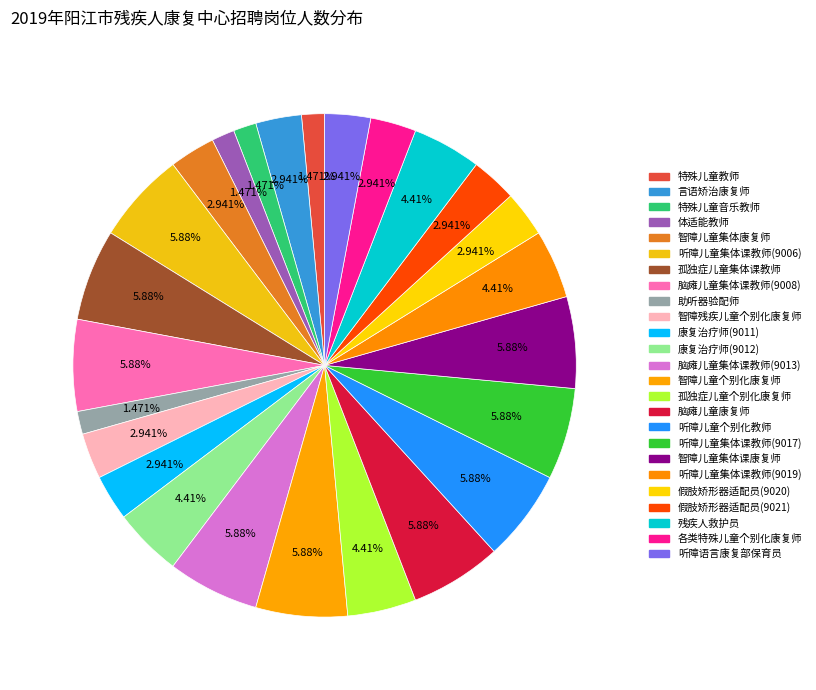

How many segments does this pie chart have?

25